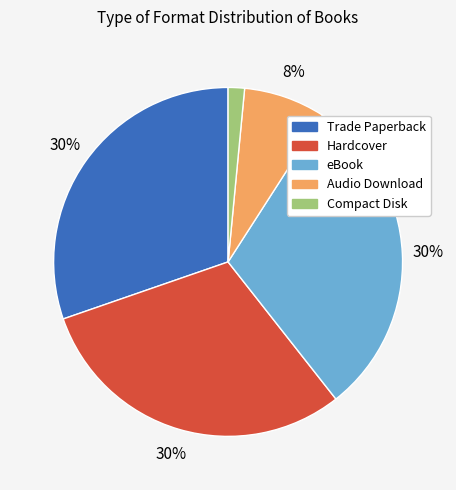

Does any single category account for the majority?

No